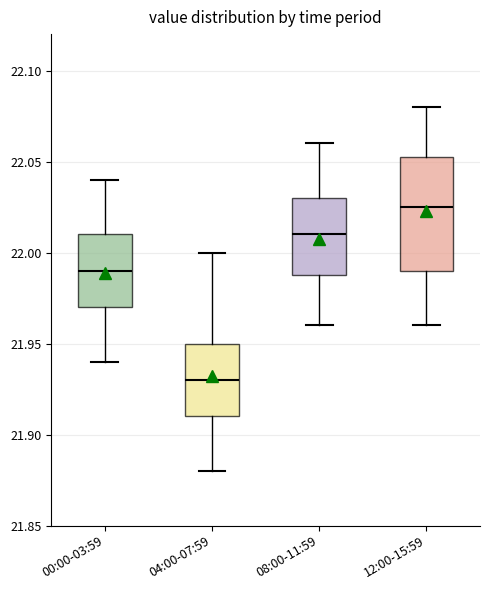

Comparing the boxes themselves (not the whiskers), which one is the tallest?

12:00-15:59